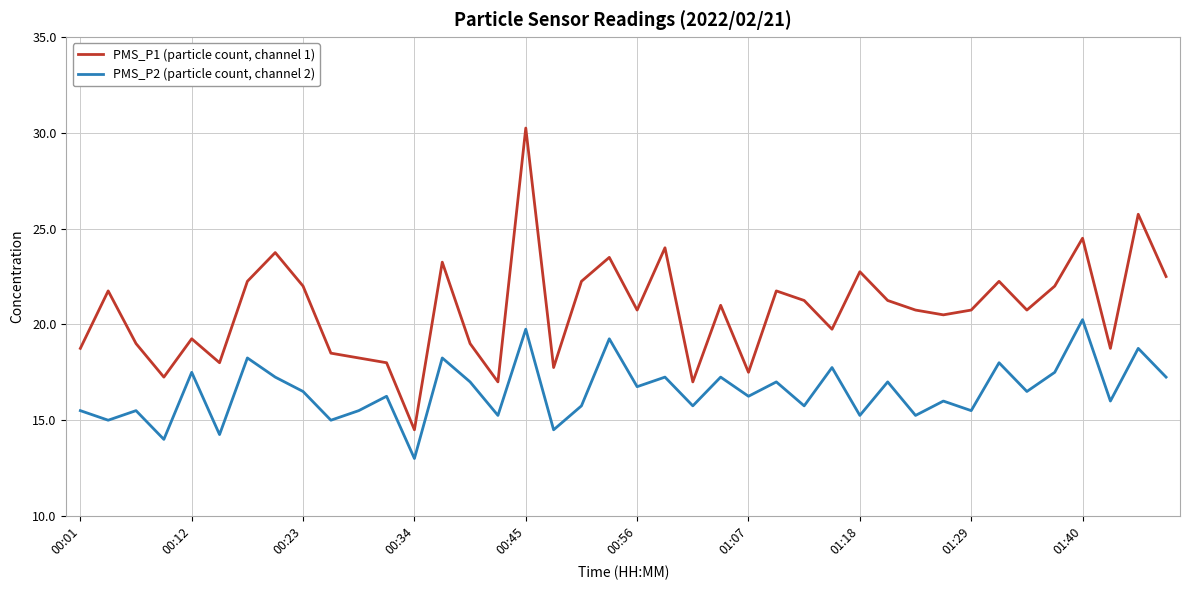

Which series has the largest total across all categories?

PMS_P1 (particle count, channel 1)